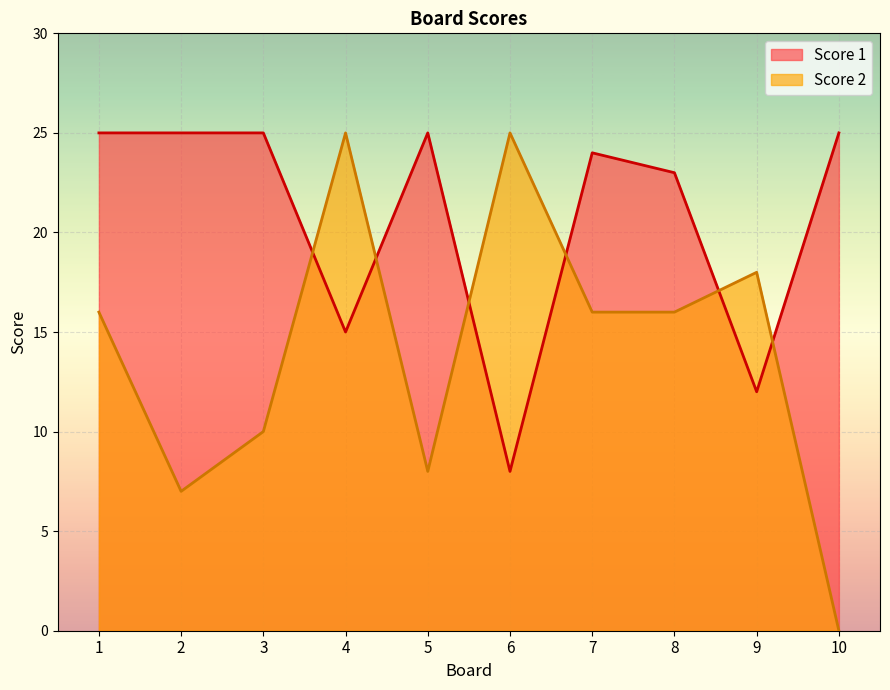

What is the total value across all series at 2?

32